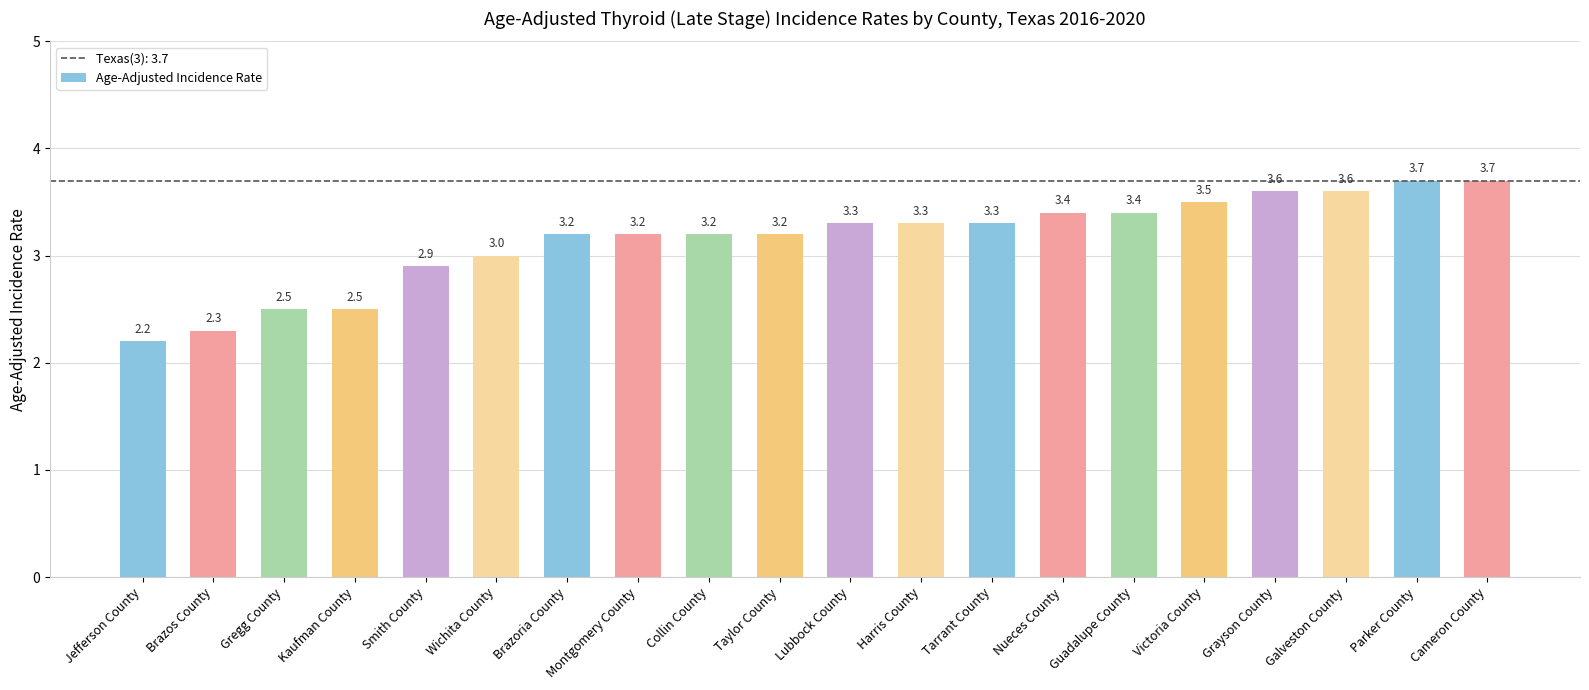

Reading left to right, list all the values displayed in this chart.

2.2	2.3	2.5	2.5	2.9	3.0	3.2	3.2	3.2	3.2	3.3	3.3	3.3	3.4	3.4	3.5	3.6	3.6	3.7	3.7